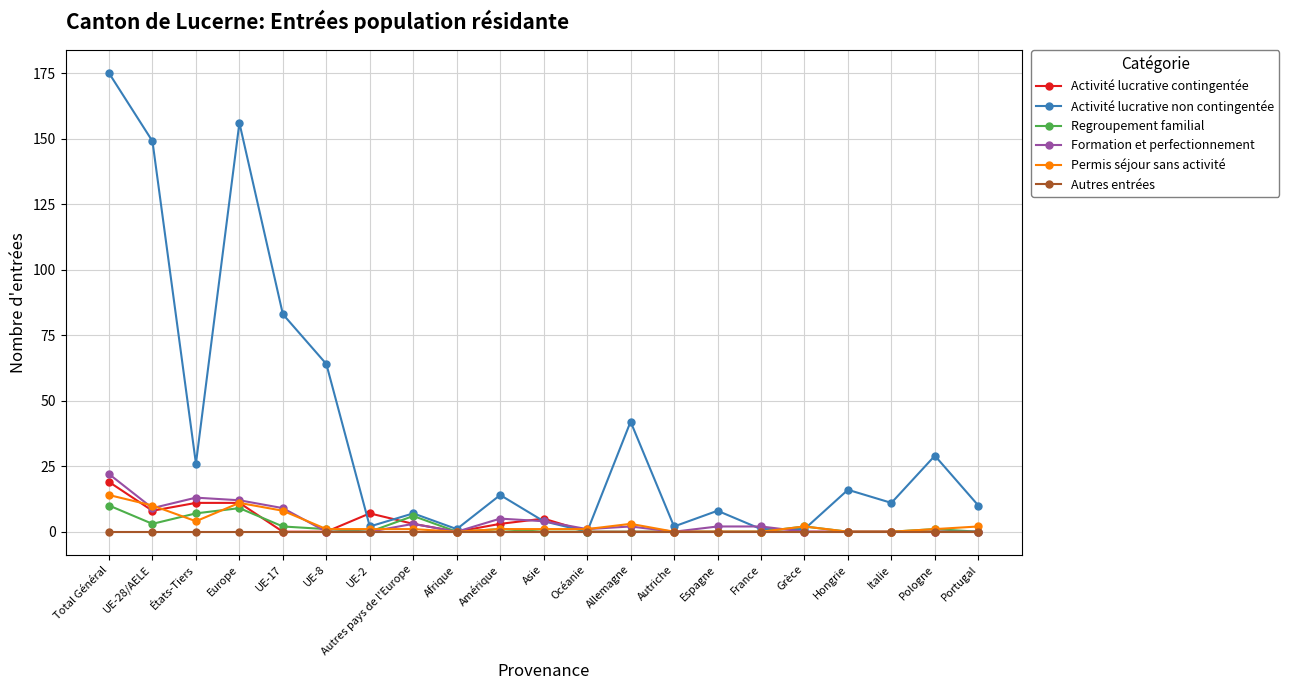

Is this an area chart (filled region under the line)?

No